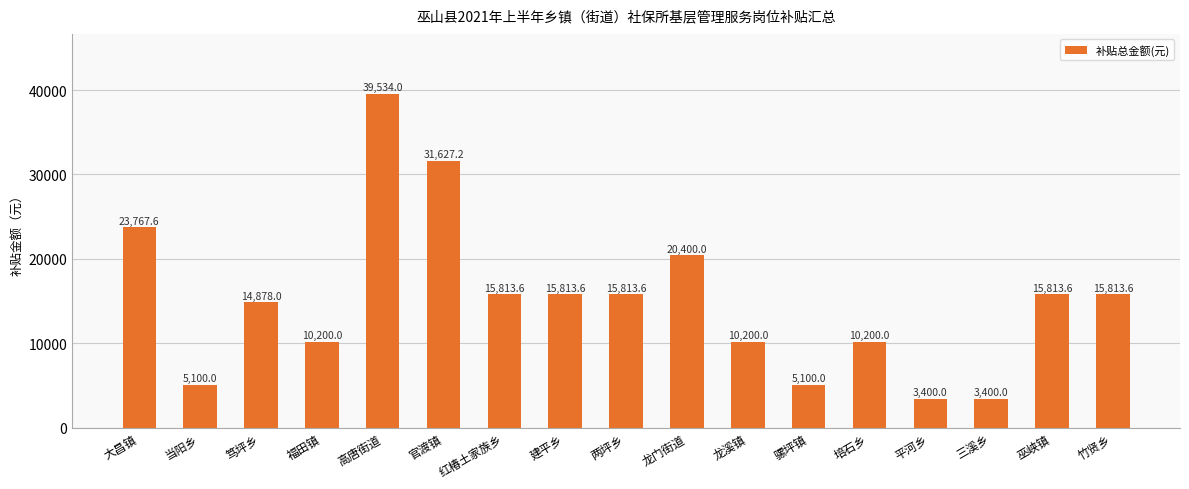

Reading left to right, what are all the values shown in this chart?

大昌镇=23767.6	当阳乡=5100.0	笃坪乡=14878.0	福田镇=10200.0	高唐街道=39534.0	官渡镇=31627.2	红椿土家族乡=15813.6	建平乡=15813.6	两坪乡=15813.6	龙门街道=20400.0	龙溪镇=10200.0	骡坪镇=5100.0	培石乡=10200.0	平河乡=3400.0	三溪乡=3400.0	巫峡镇=15813.6	竹贤乡=15813.6